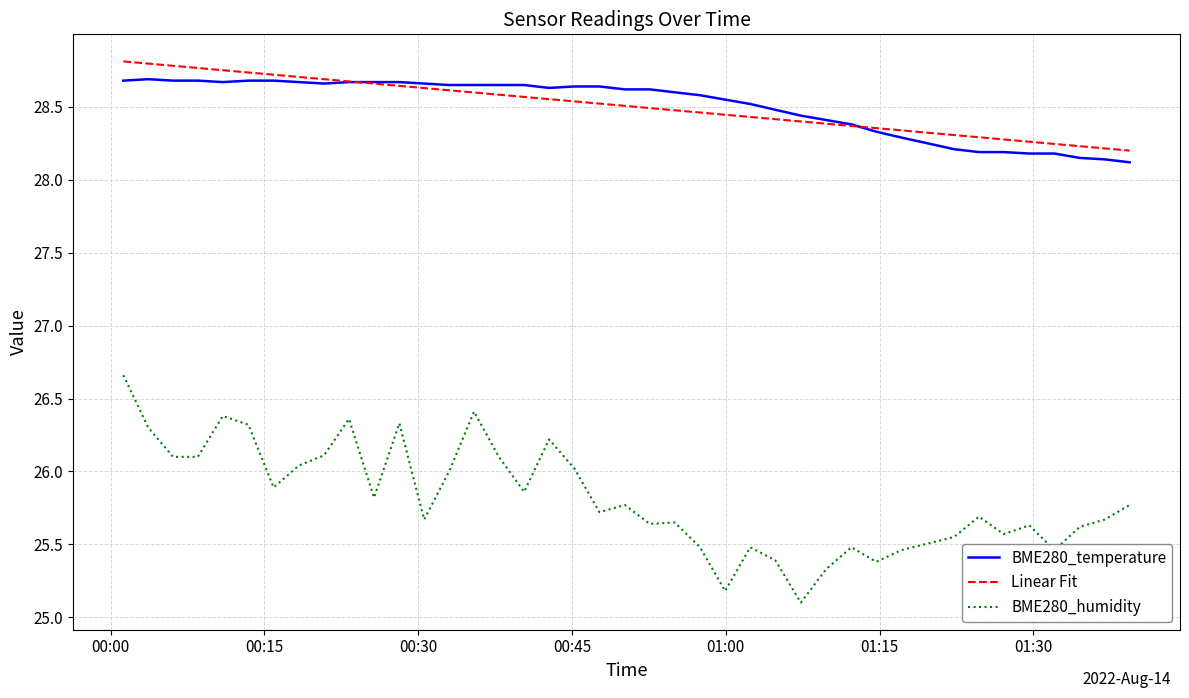

Which series has the largest range (max minus min)?

BME280_humidity